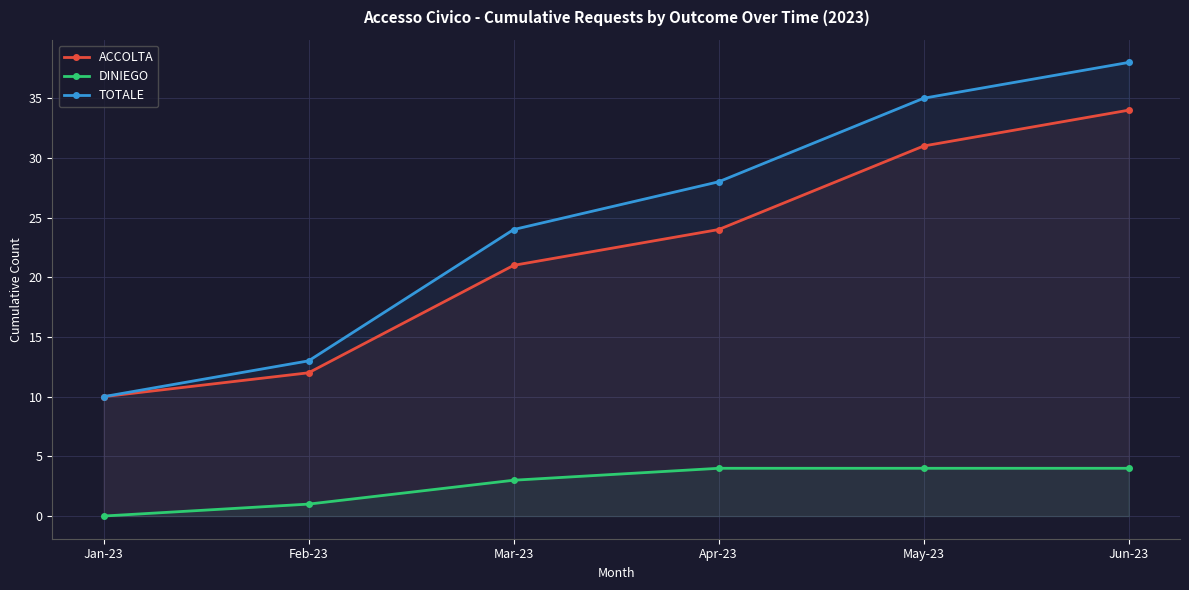

Is this an area chart (filled region under the line)?

No